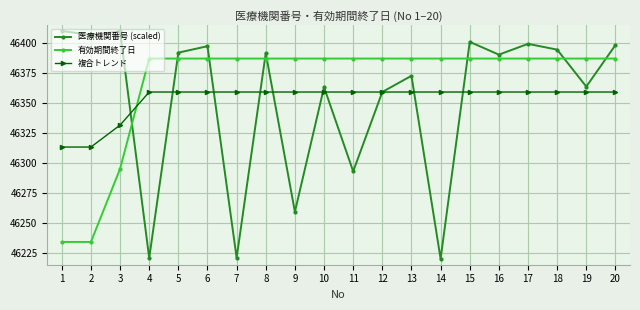

Where is the first local maximum for 医療機関番号 (scaled)?

3